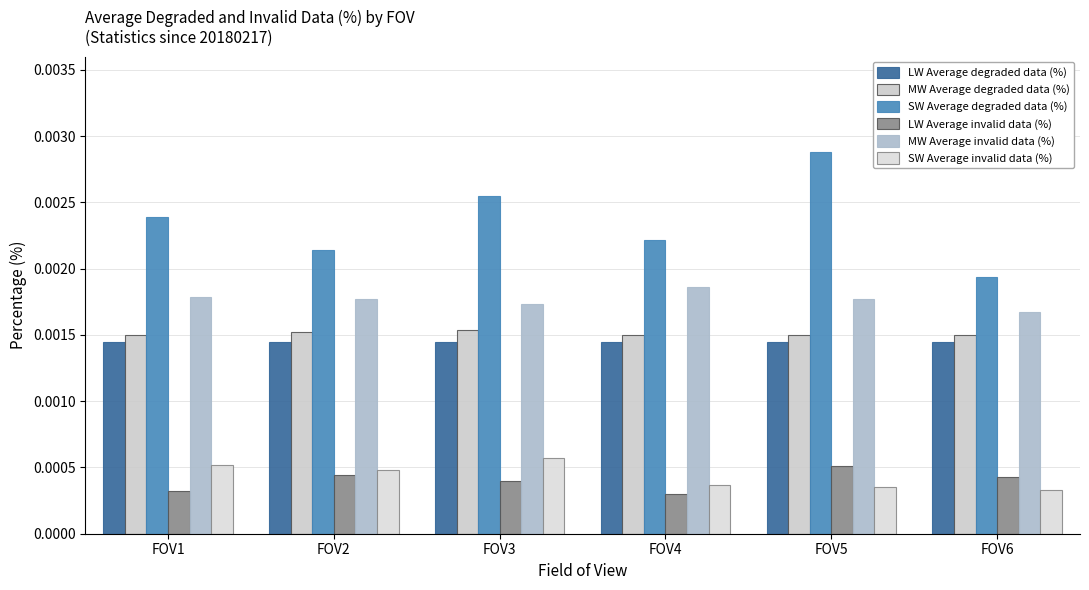

Which has a higher value, FOV2 or FOV5?

FOV2